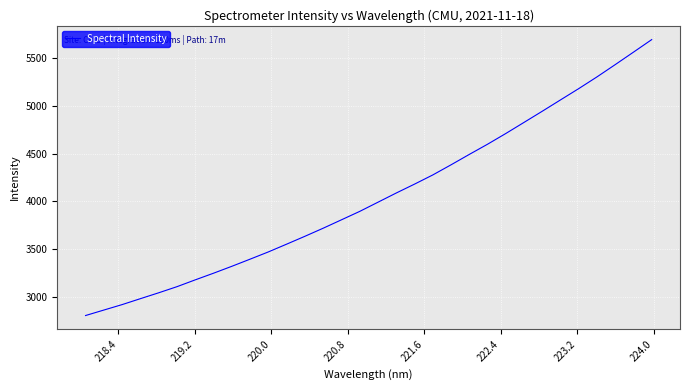

How many categories are shown in the chart?

32